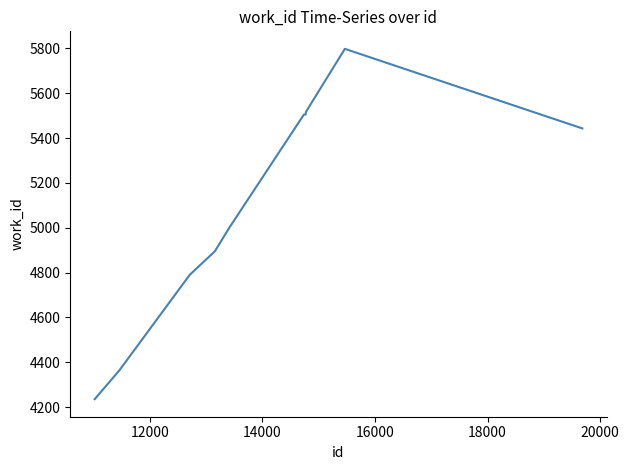

What is the minimum value shown in the chart?

4235